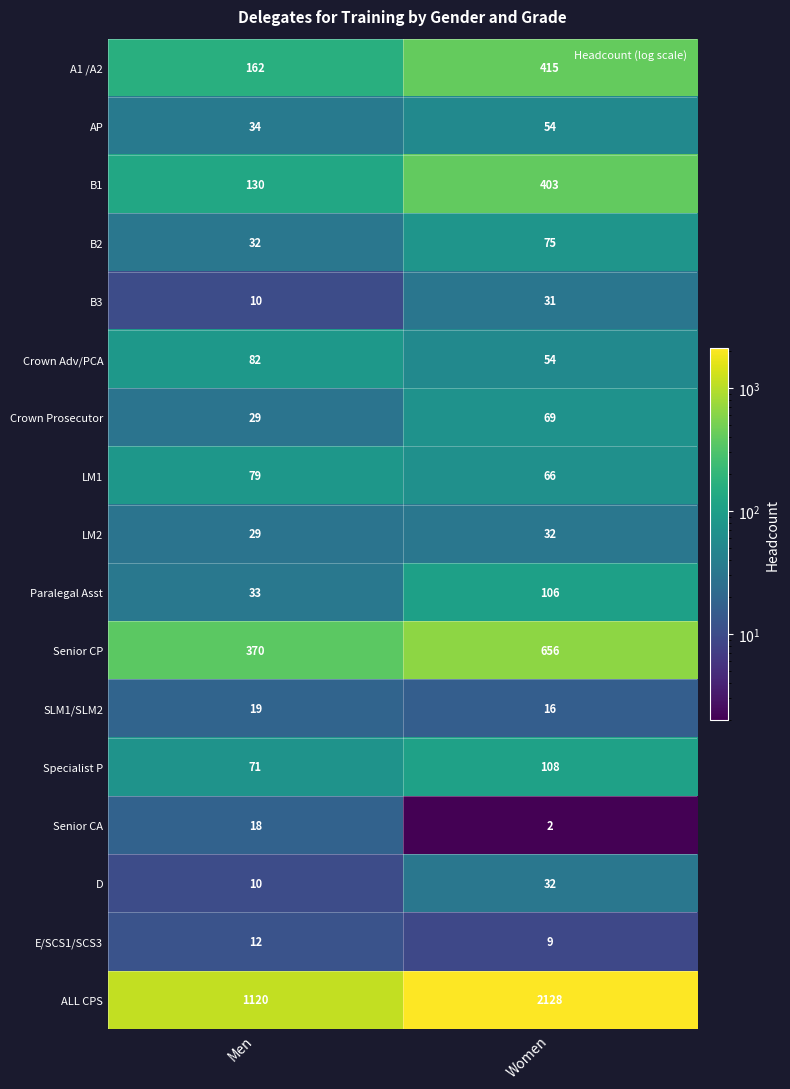

At which category does the chart reach its minimum across all series?

Women